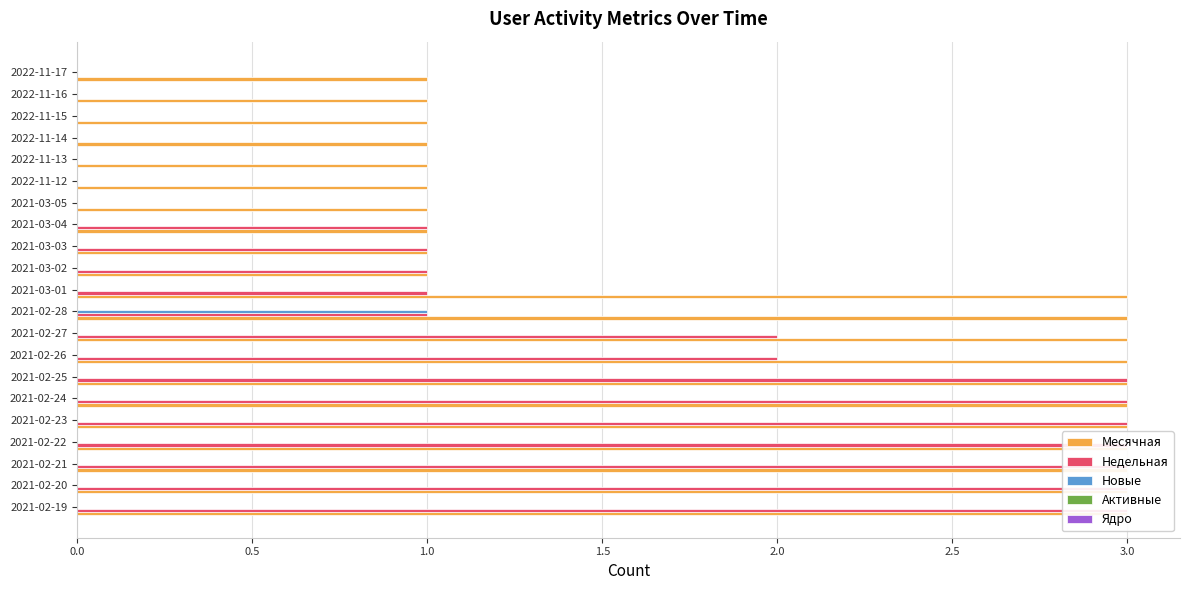

How many positive values does the Новые series have?

1